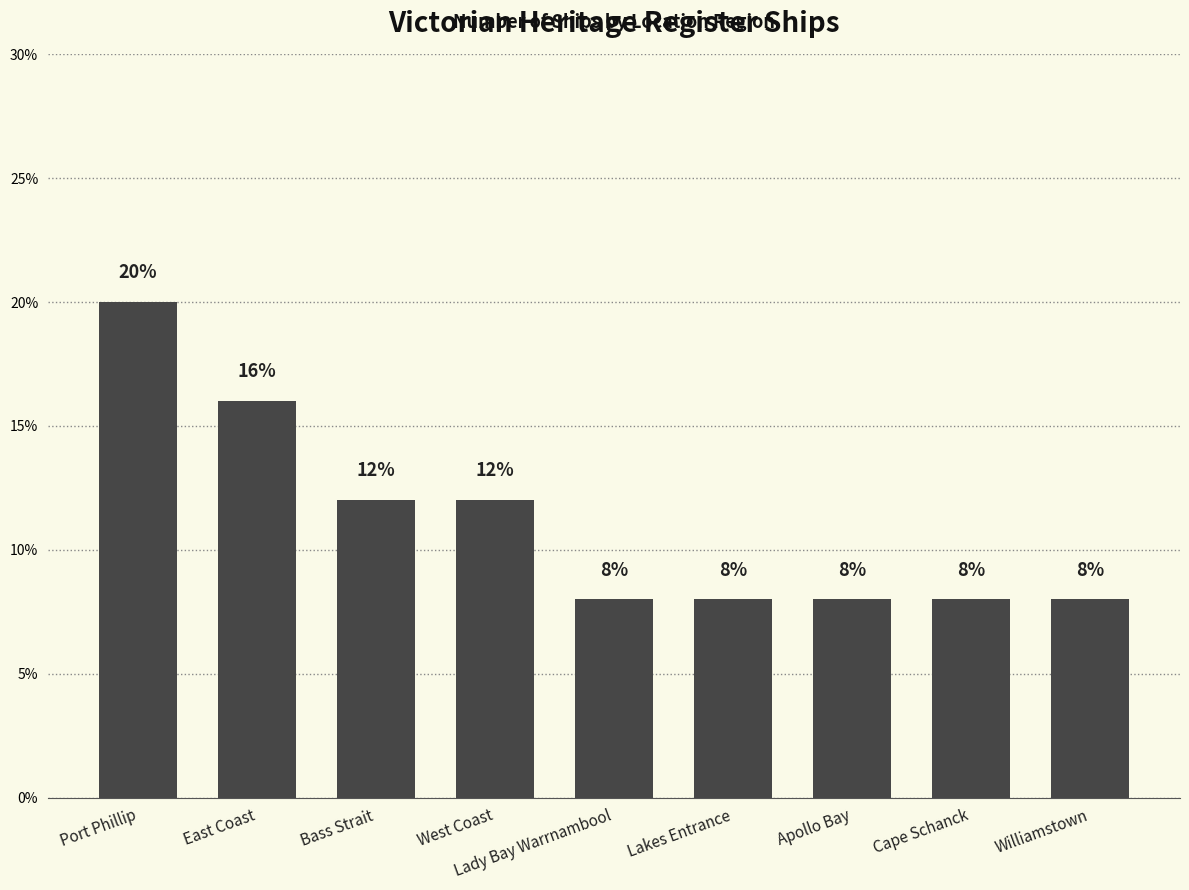

Reading left to right, transcribe all the data shown in this chart.

Port Phillip=20	East Coast=16	Bass Strait=12	West Coast=12	Lady Bay Warrnambool=8	Lakes Entrance=8	Apollo Bay=8	Cape Schanck=8	Williamstown=8